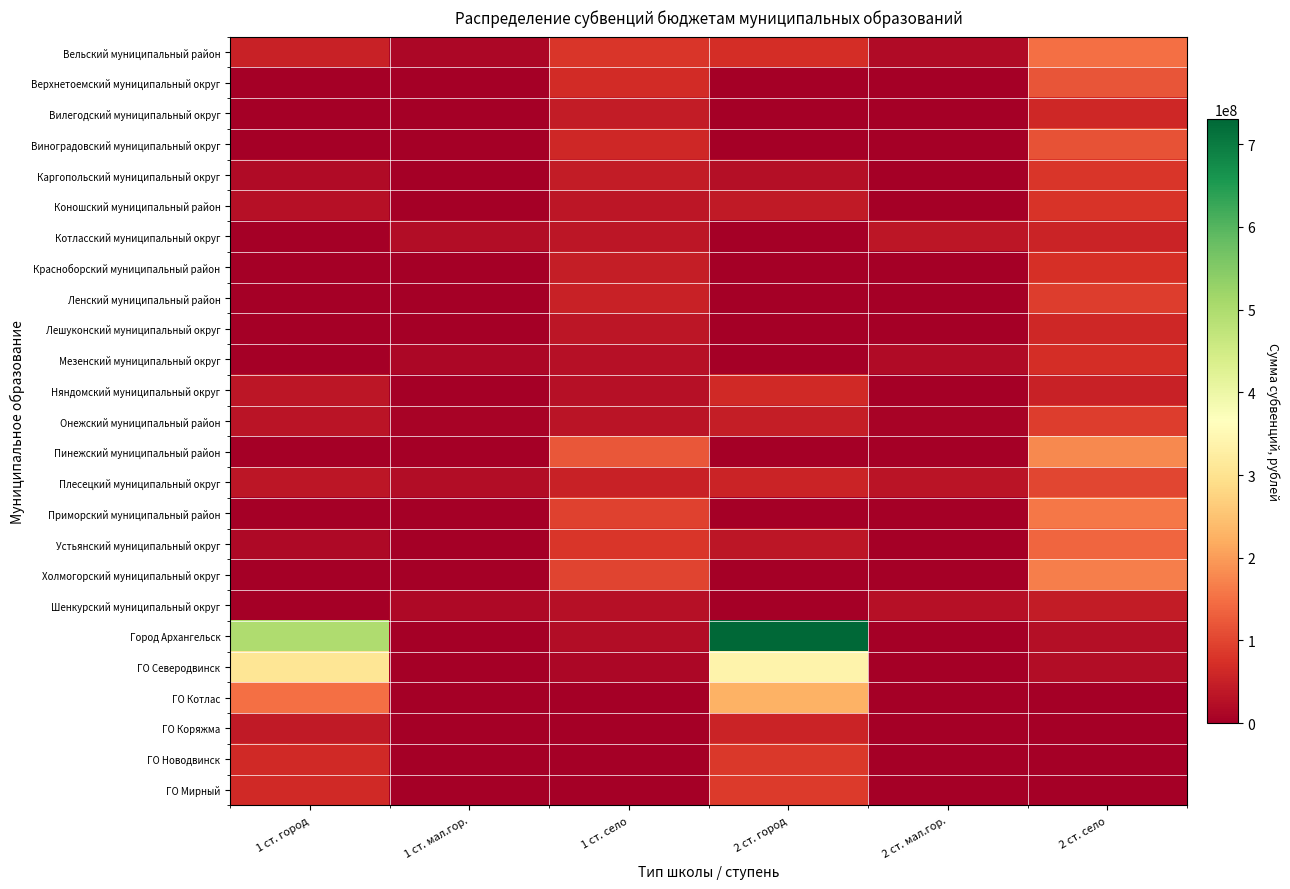

List the series in order of their peak value, lowest first.

Шенкурский муниципальный округ, ГО Коряжма, Котласский муниципальный округ, Вилегодский муниципальный округ, Лешуконский муниципальный округ, Няндомский муниципальный округ, Мезенский муниципальный округ, Красноборский муниципальный район, Коношский муниципальный район, Каргопольский муниципальный округ, ГО Новодвинск, ГО Мирный, Ленский муниципальный район, Онежский муниципальный район, Плесецкий муниципальный округ, Виноградовский муниципальный округ, Верхнетоемский муниципальный округ, Устьянский муниципальный округ, Вельский муниципальный район, Приморский муниципальный район, Холмогорский муниципальный округ, Пинежский муниципальный район, ГО Котлас, ГО Северодвинск, Город Архангельск